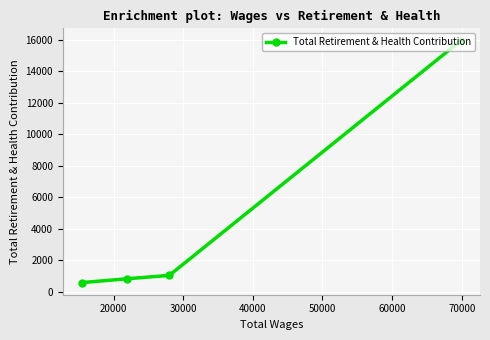

Reading left to right, what are all the values shown in this chart?

578	825	1036	15939